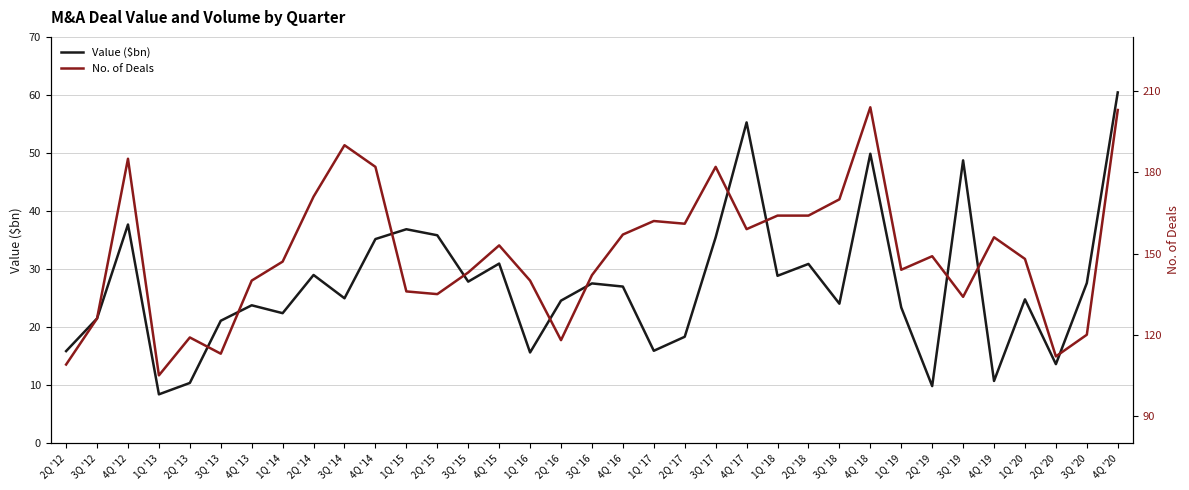

What are all the series names shown in the legend?

Value ($bn), No. of Deals